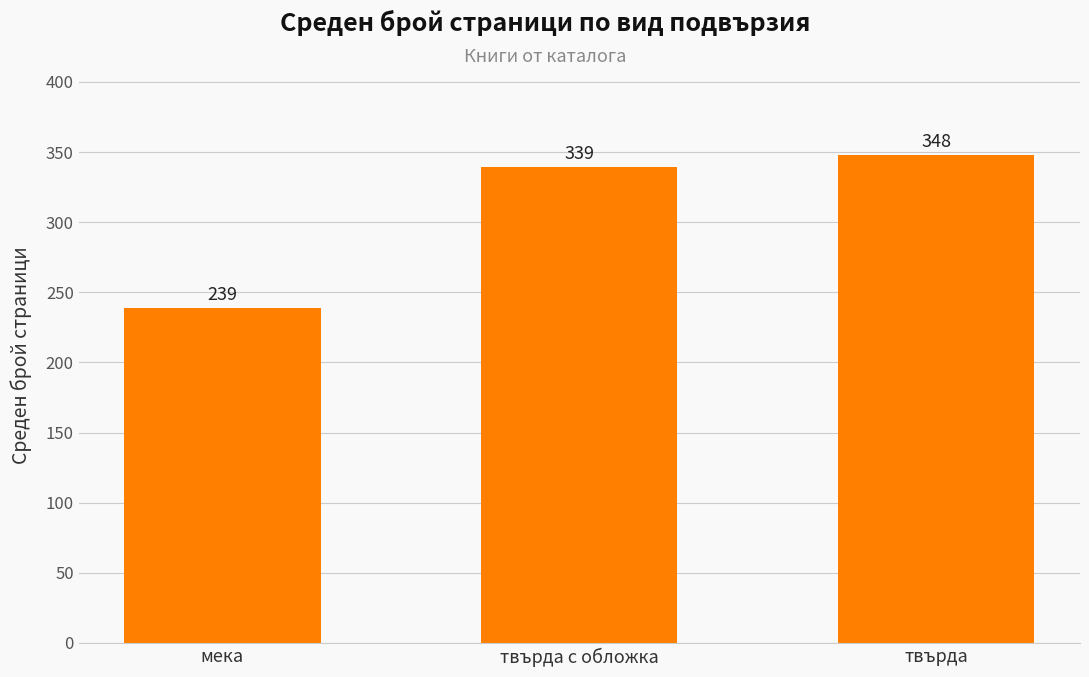

What is the minimum value shown in the chart?

239